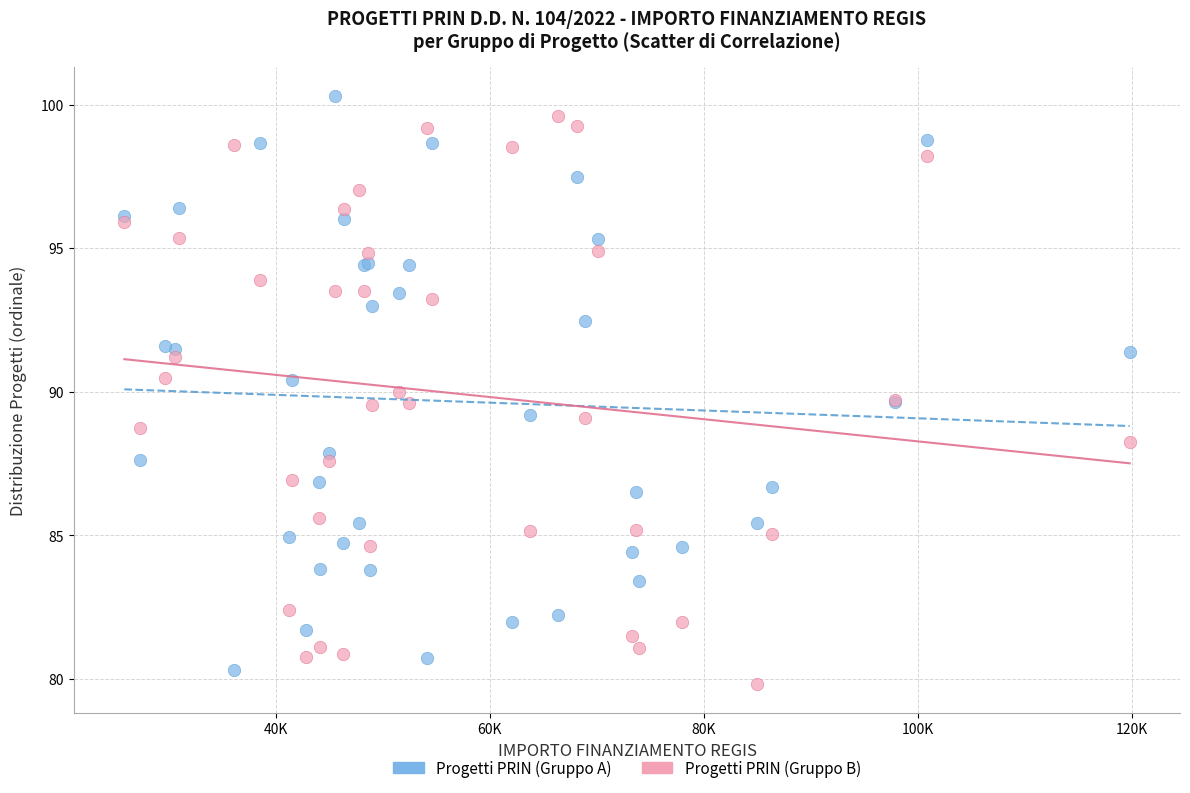

Which series has the widest spread of Y values?

Progetti PRIN (Gruppo A)